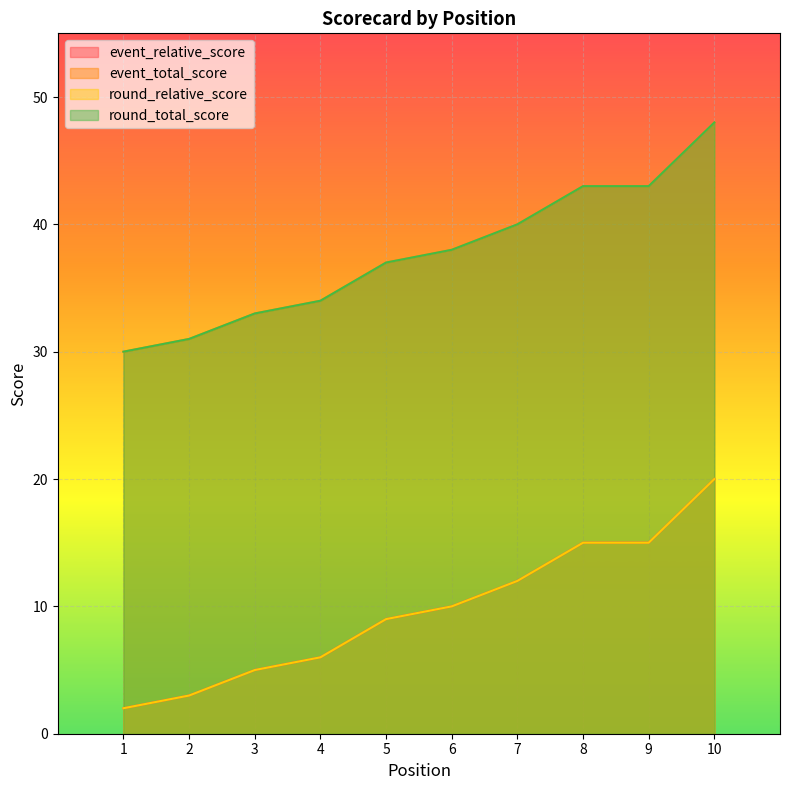

True or false: event_total_score and round_relative_score cross at least once.

False